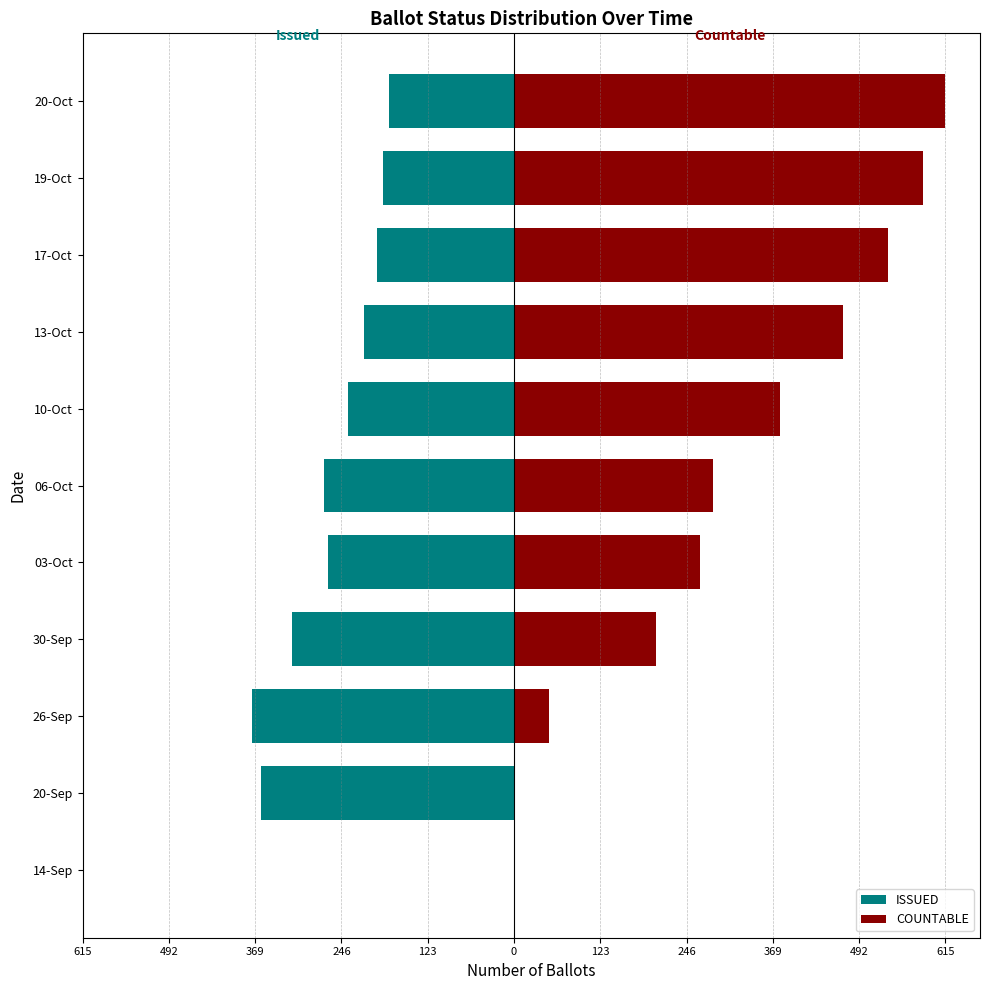

How many values in COUNTABLE are above zero?

9